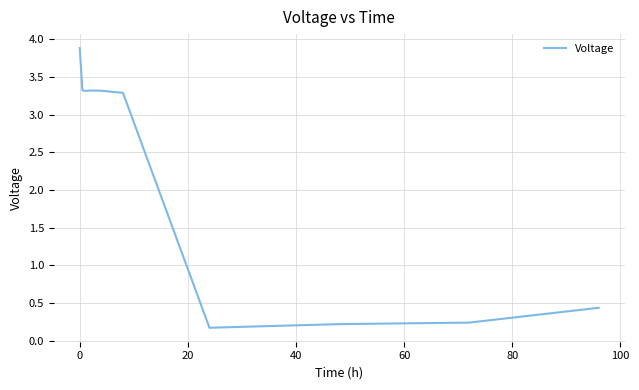

Is this an area chart (filled region under the line)?

No